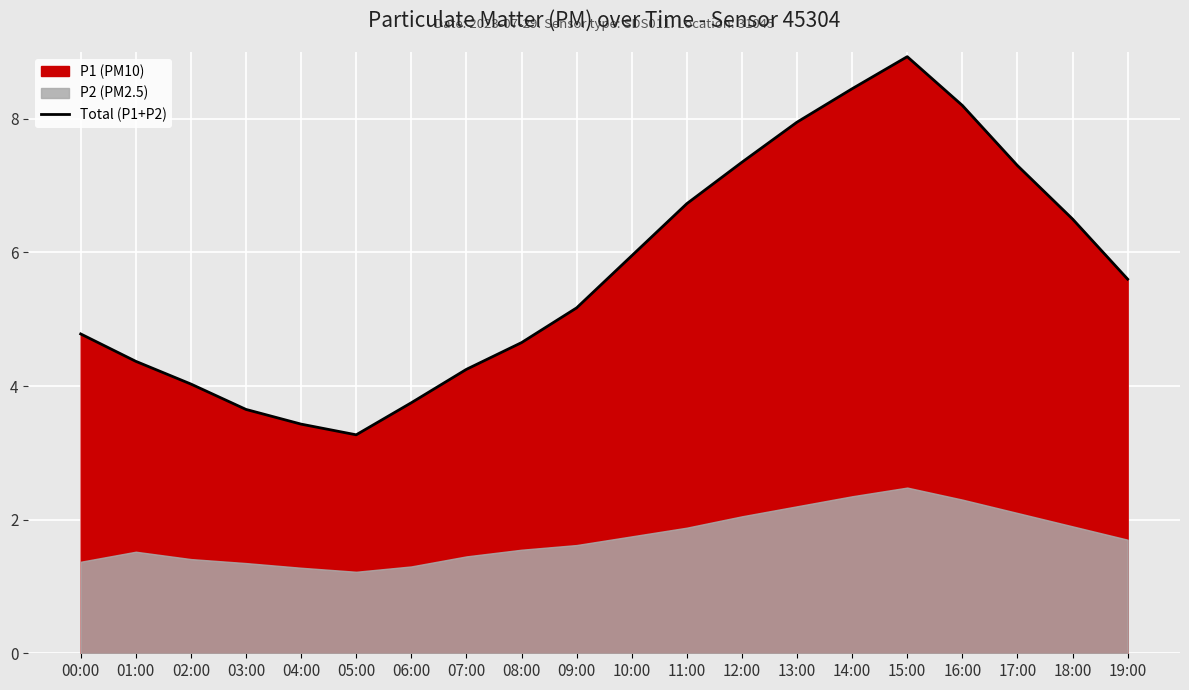

Approximately how many times larger is the value at 12:00 compared to 15:00?

0.8